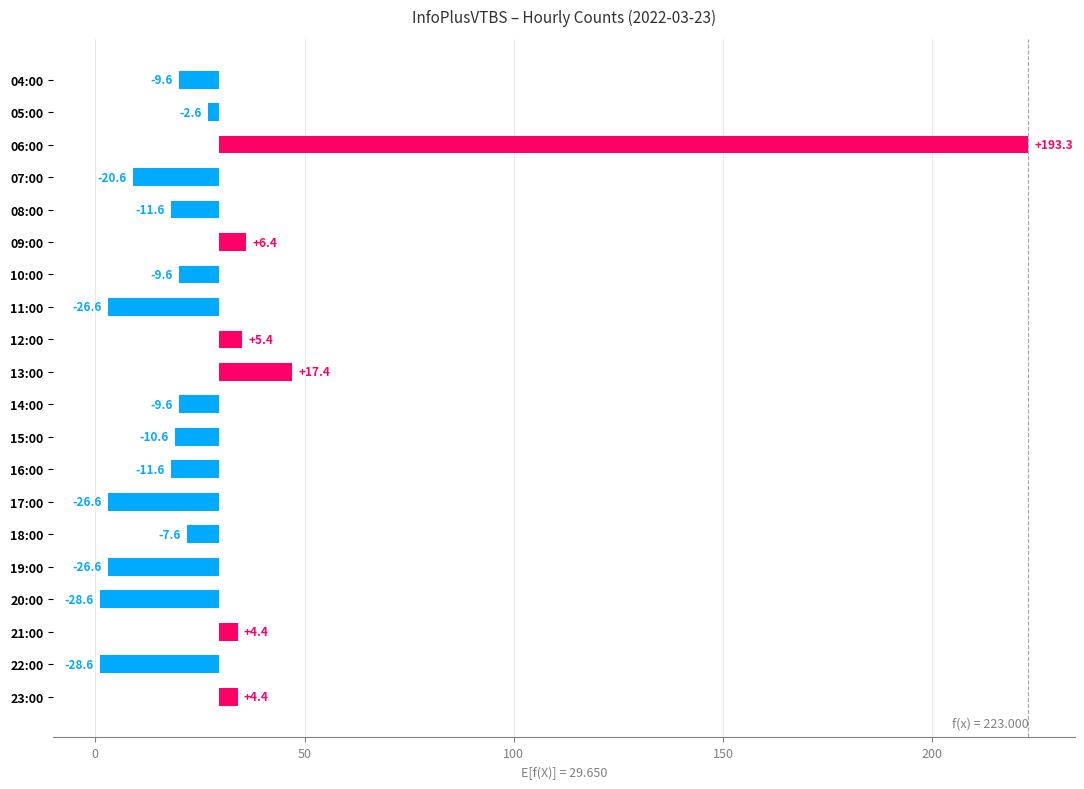

Which has a higher value, 19:00 or 11:00?

19:00